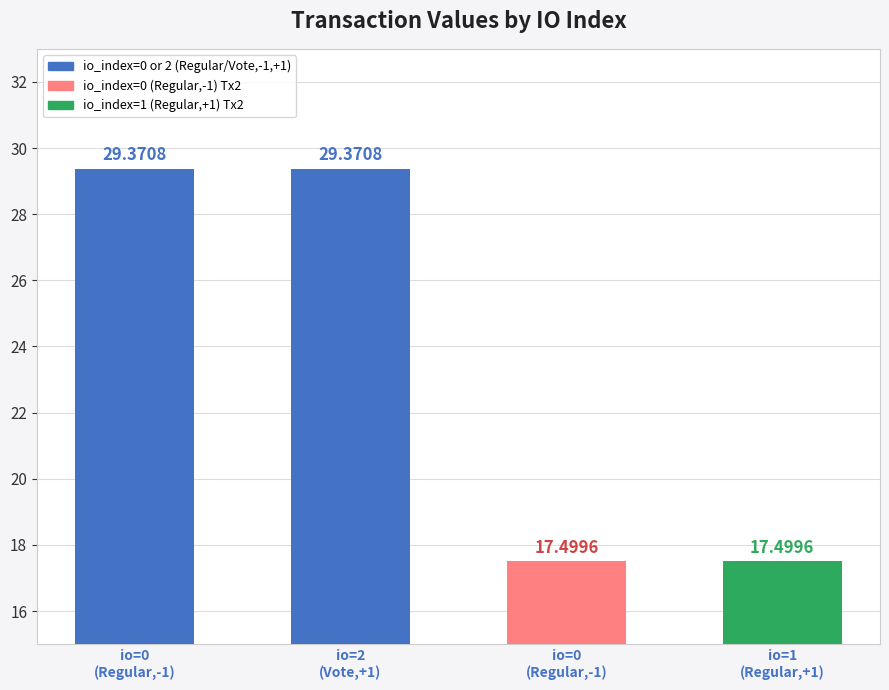

List the labels in order of value, largest first.

io_index=0 (Regular,-1), io_index=2 (Vote,1), io_index=0 (Regular,-1), io_index=1 (Regular,1)